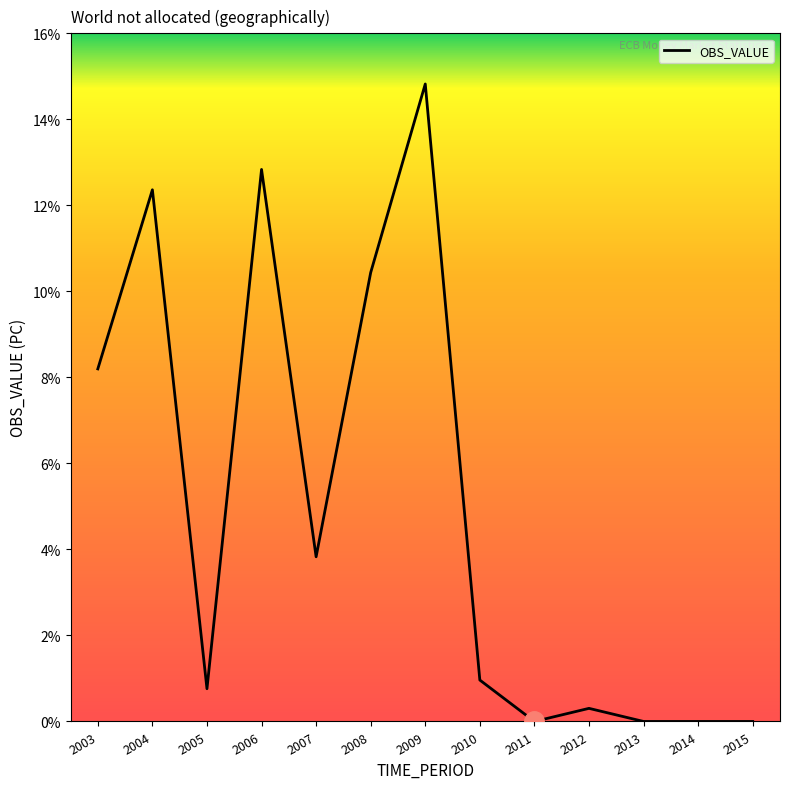

At which label is the value closest to 7?

2003